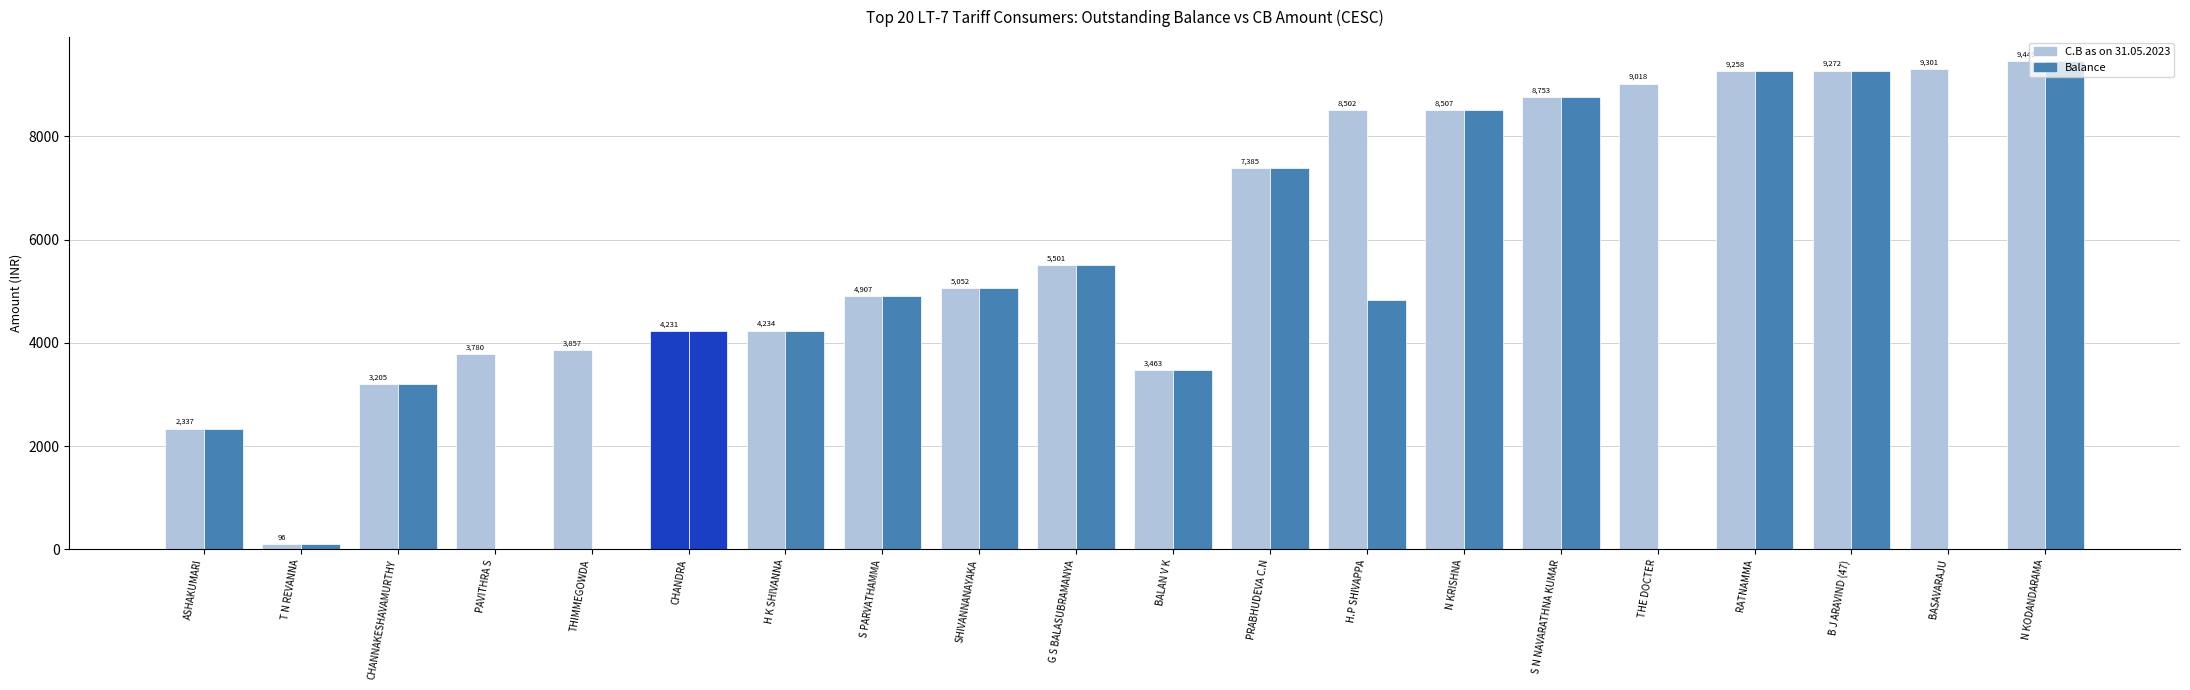

Reading left to right, transcribe all the data shown in this chart.

C.B as on 31.05.2023: 2337.0	96.4	3204.6	3780.0	3856.6	4231.0	4233.7	4907.3	5052.5	5501.1	3463.5	7385.3	8501.6	8506.9	8752.8	9018.0	9258.0	9272.2	9300.9	9448.6
Balance: 2337.0	96.4	3204.6	-0.0	-0.4	4231.0	4233.7	4907.3	5052.5	5501.1	3463.5	7385.3	4831.6	8506.9	8752.8	0.0	9258.0	9272.2	-0.1	9448.6